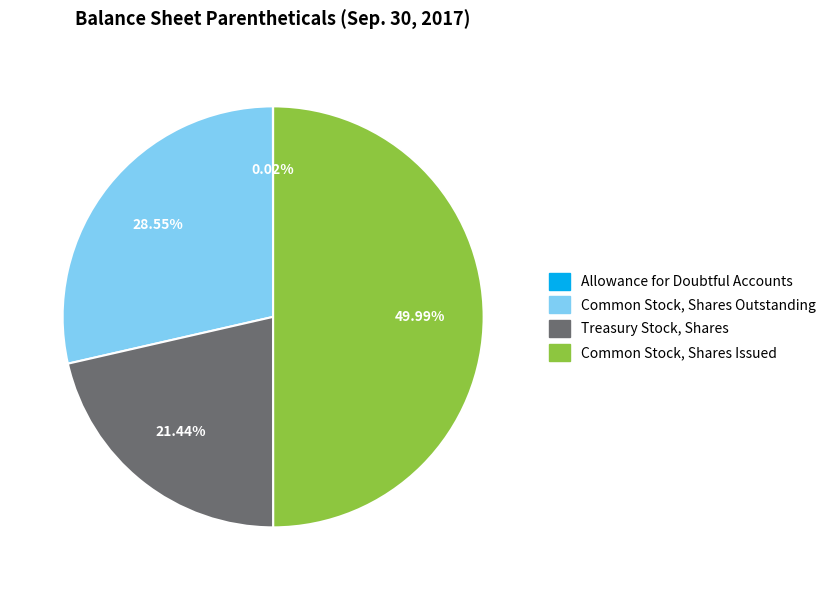

Which slice is the largest?

Common Stock, Shares Issued